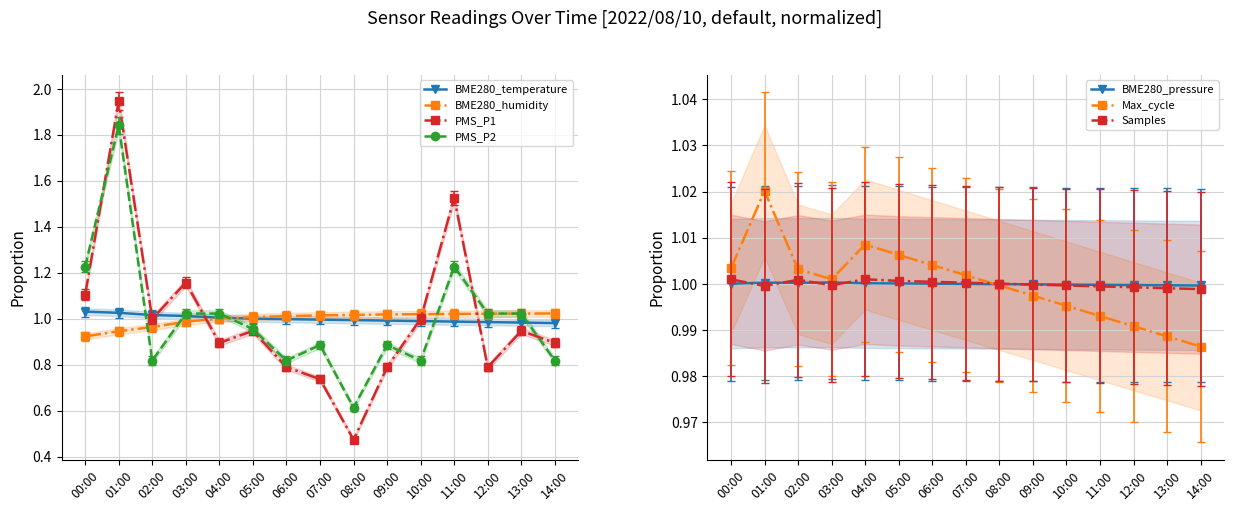

At which category does PMS_P2 reach its first local valley?

02:00